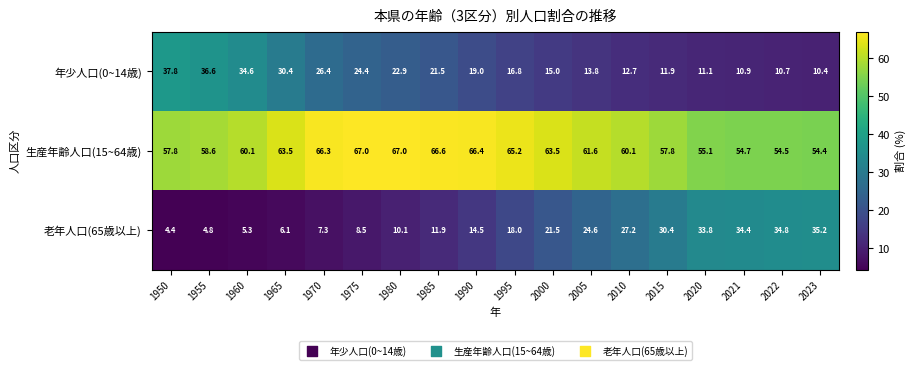

Rank the series by their maximum value, from highest to lowest.

生産年齢人口(15~64歳), 年少人口(0~14歳), 老年人口(65歳以上)